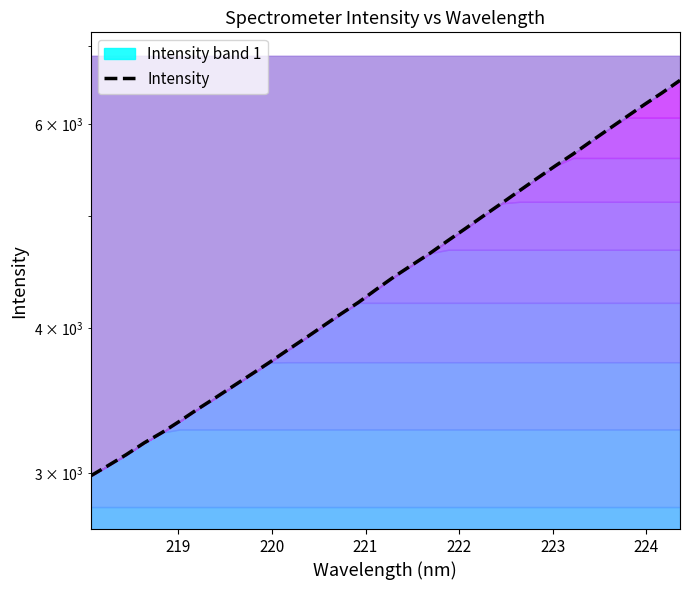

True or false: the data shows 1399.3 at 23.

False